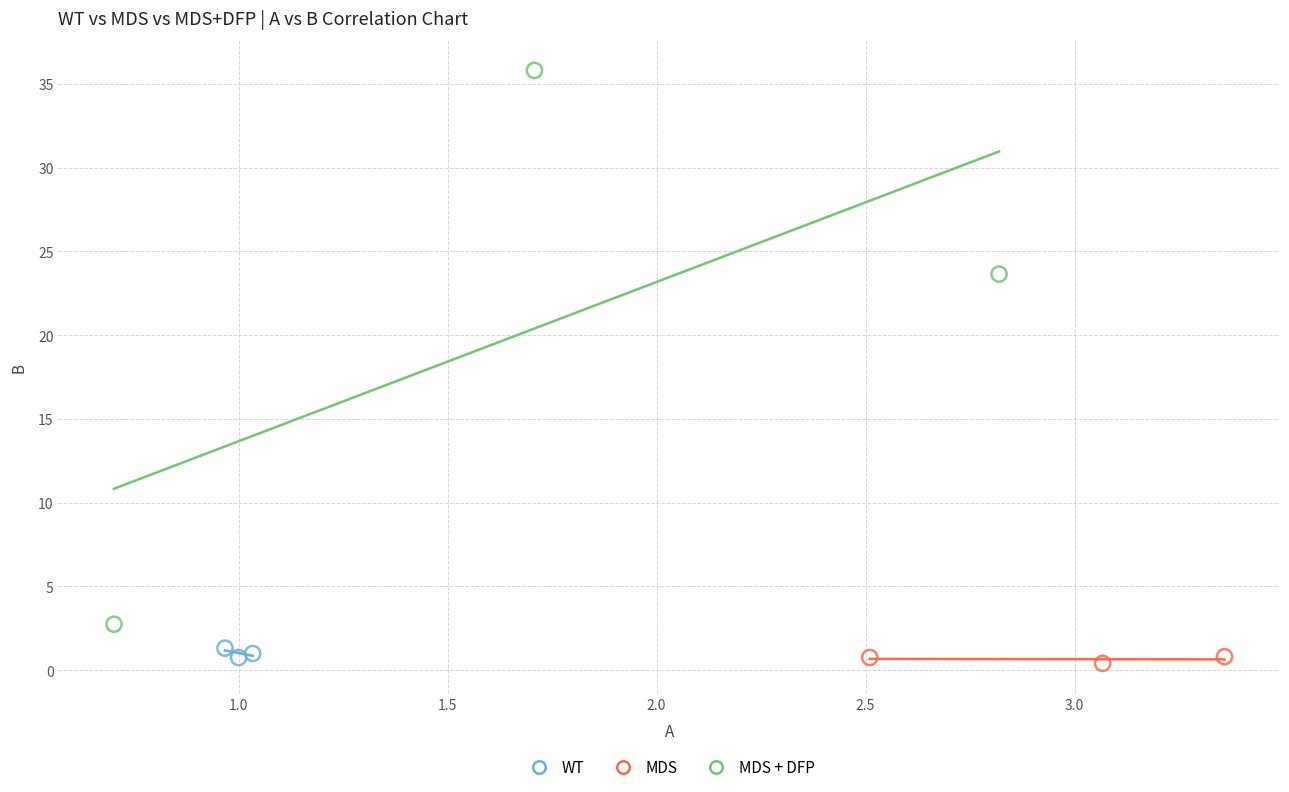

Which series contains the highest Y value?

MDS + DFP